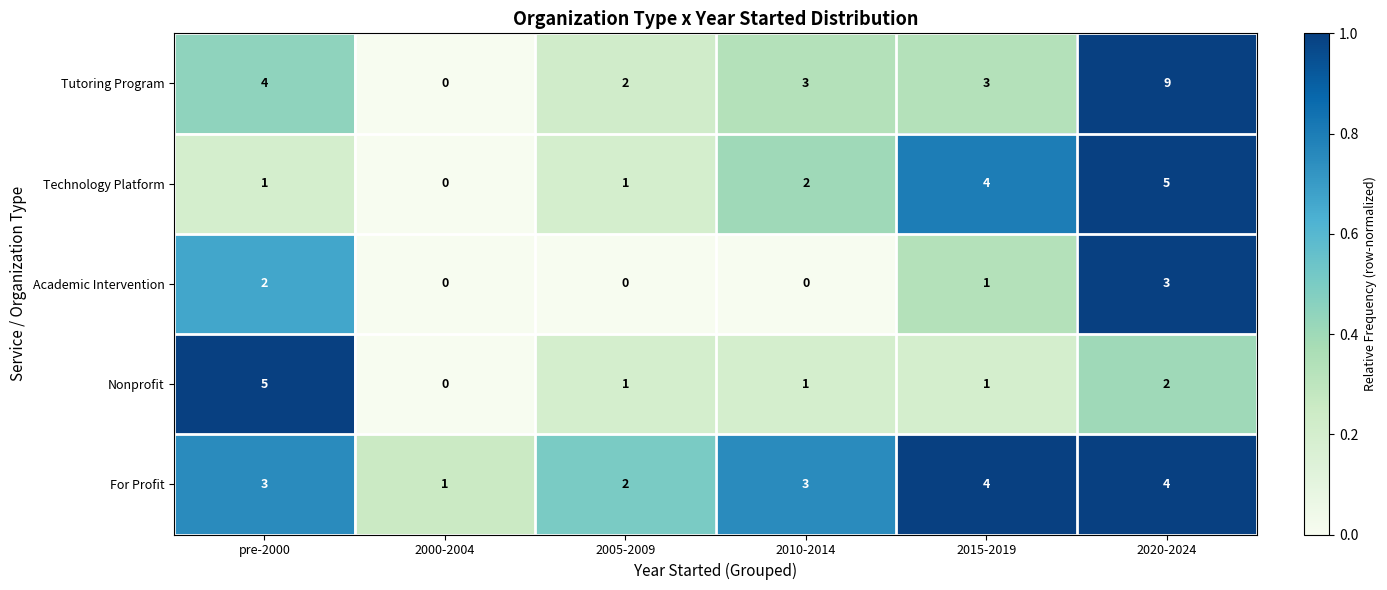

The Academic Intervention series shows 1 at 2015-2019. True or false?

True